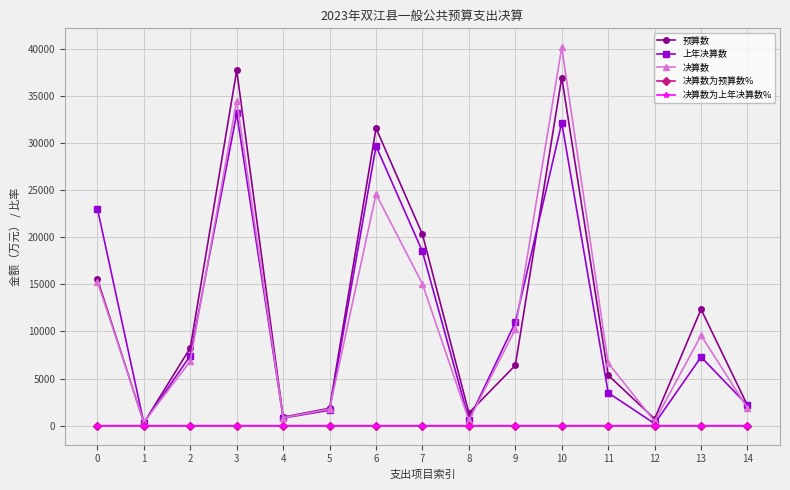

How many lines are shown in the chart?

5